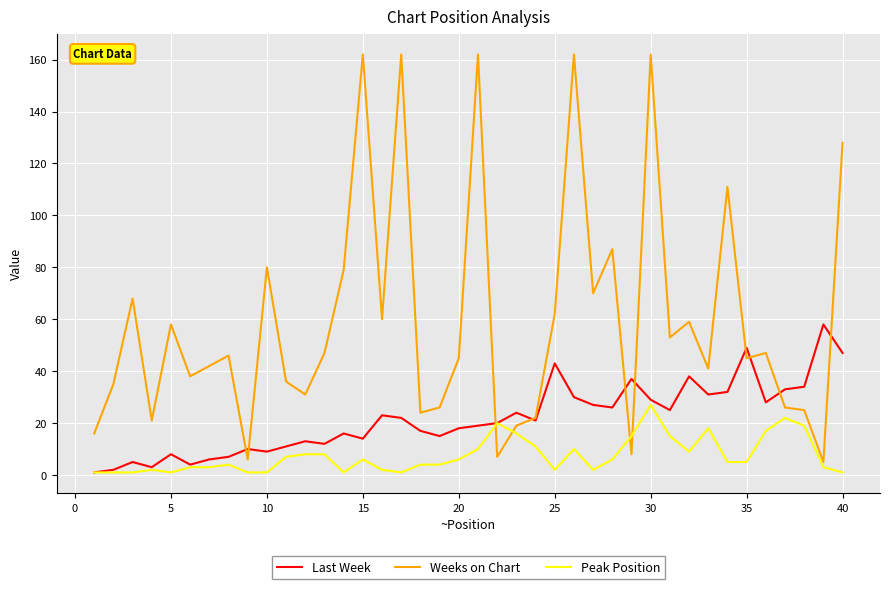

After their last crossing, which series has the higher values: Last Week or Weeks on Chart?

Weeks on Chart